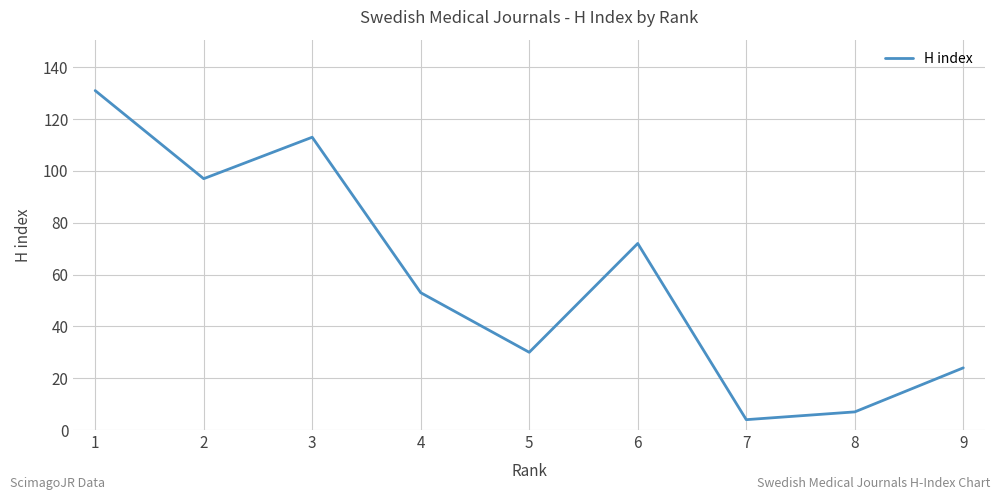

The value at 2 is 168. True or false?

False